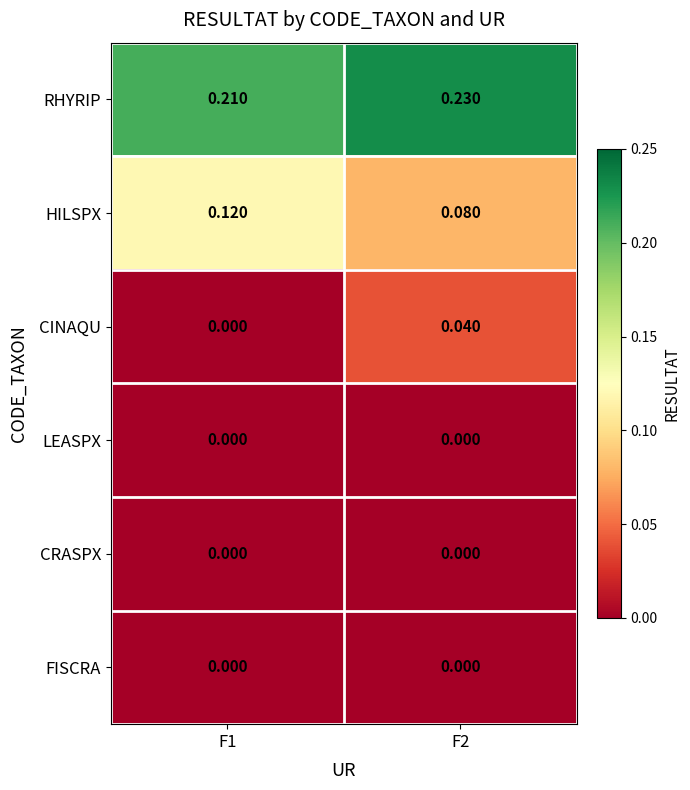

Which series has the largest total across all categories?

RHYRIP